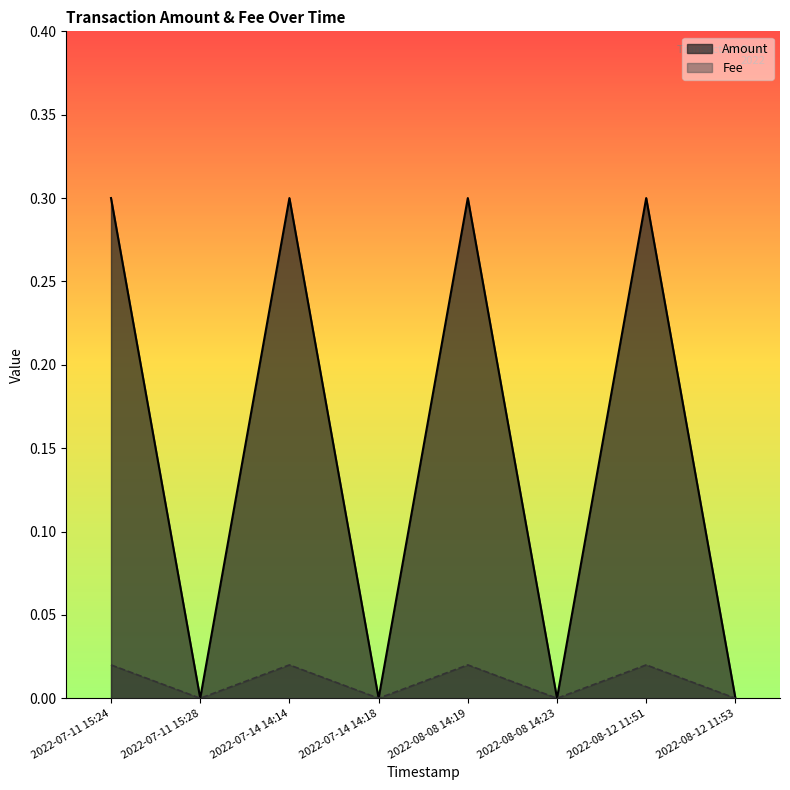

Which series has the largest range (max minus min)?

Amount